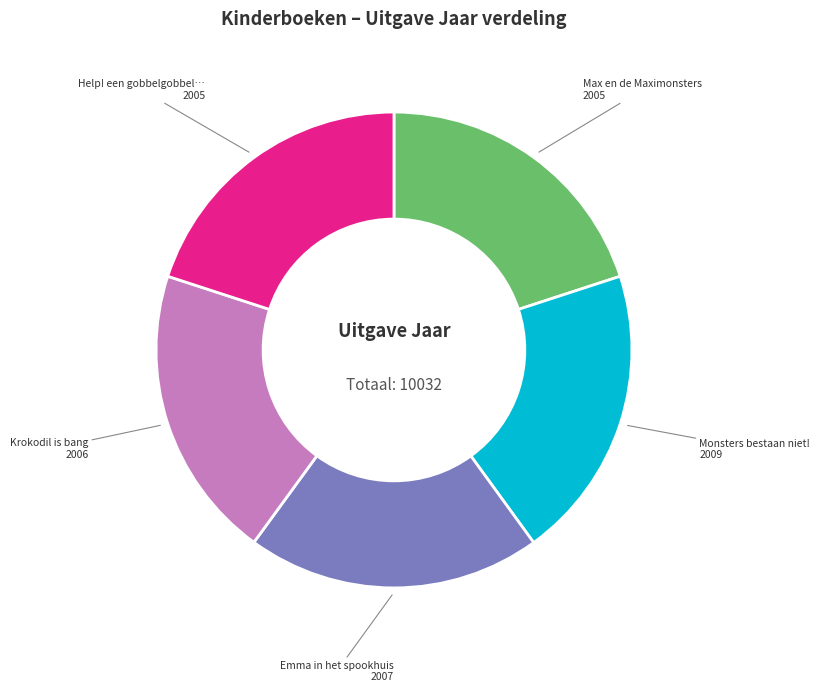

Does any single category account for the majority?

No